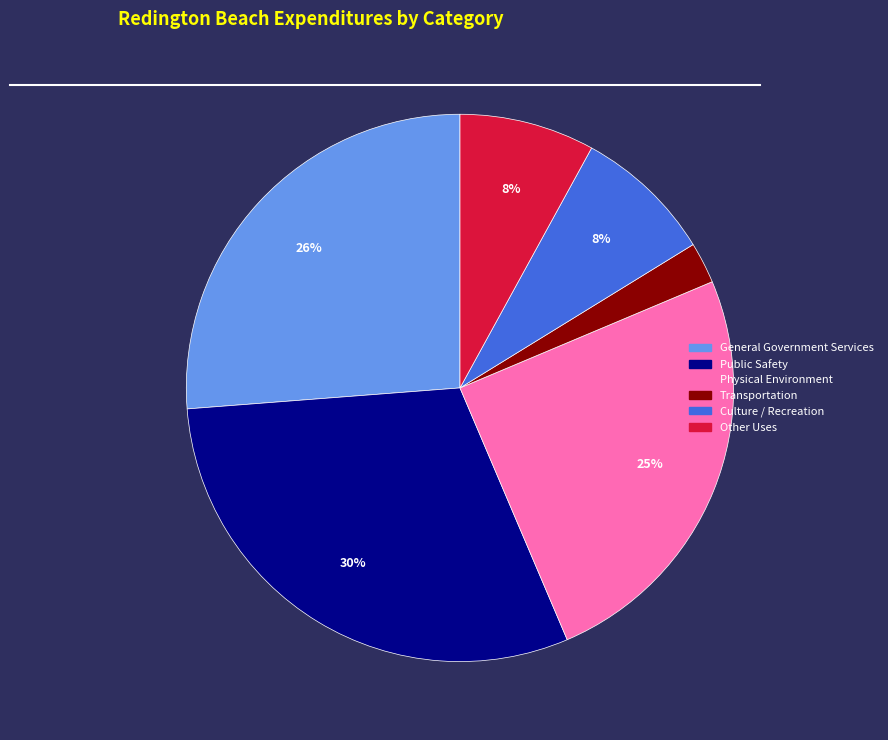

Count the number of slices in the pie.

6